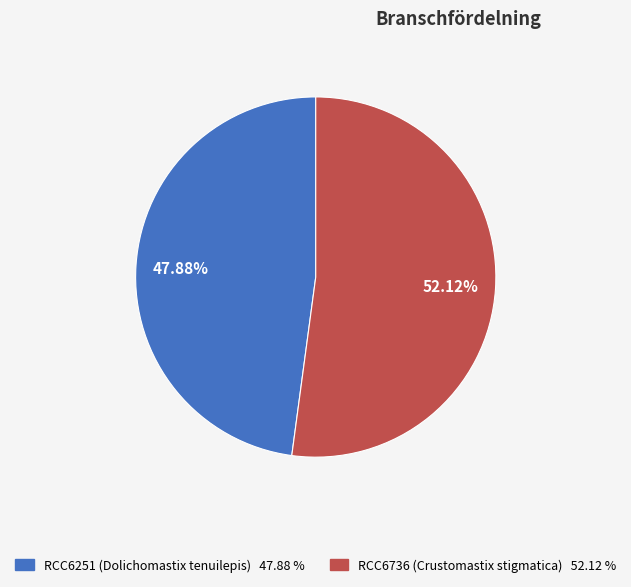

Does RCC6251 account for over 50% of the chart?

No